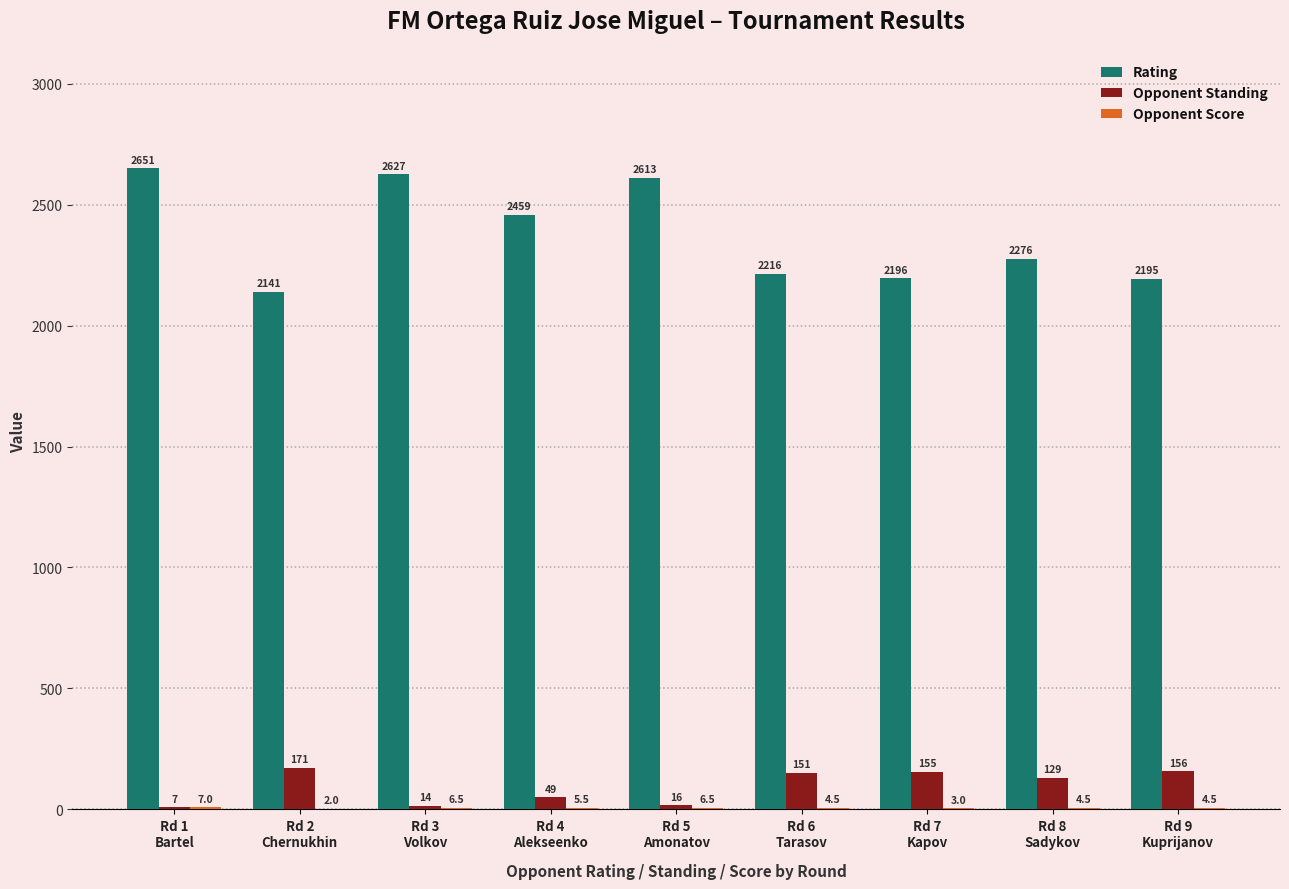

What is the difference between the Opponent Standing values at Rd 8
Sadykov and Rd 2
Chernukhin?

42.0